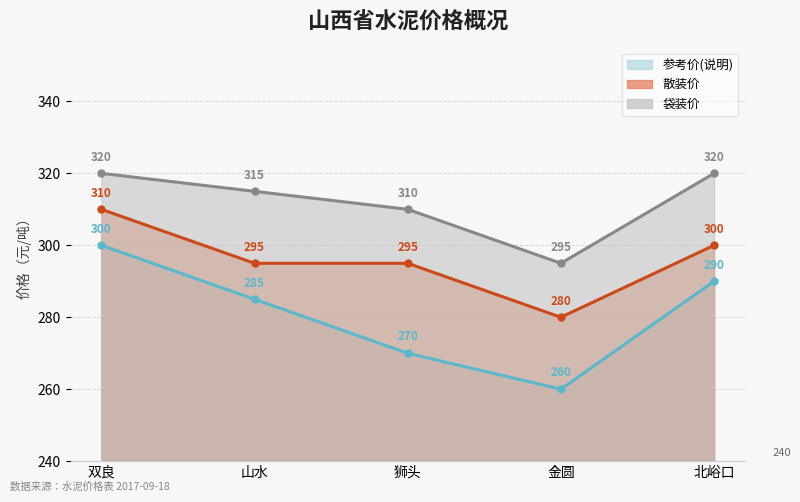

What is the sum of all 参考价(说明) values?

1405